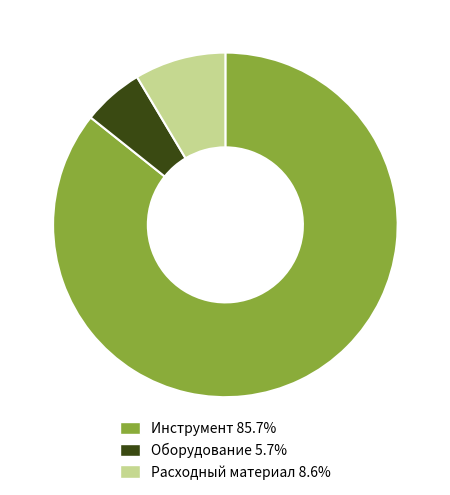

Is there a majority slice in this chart?

Yes